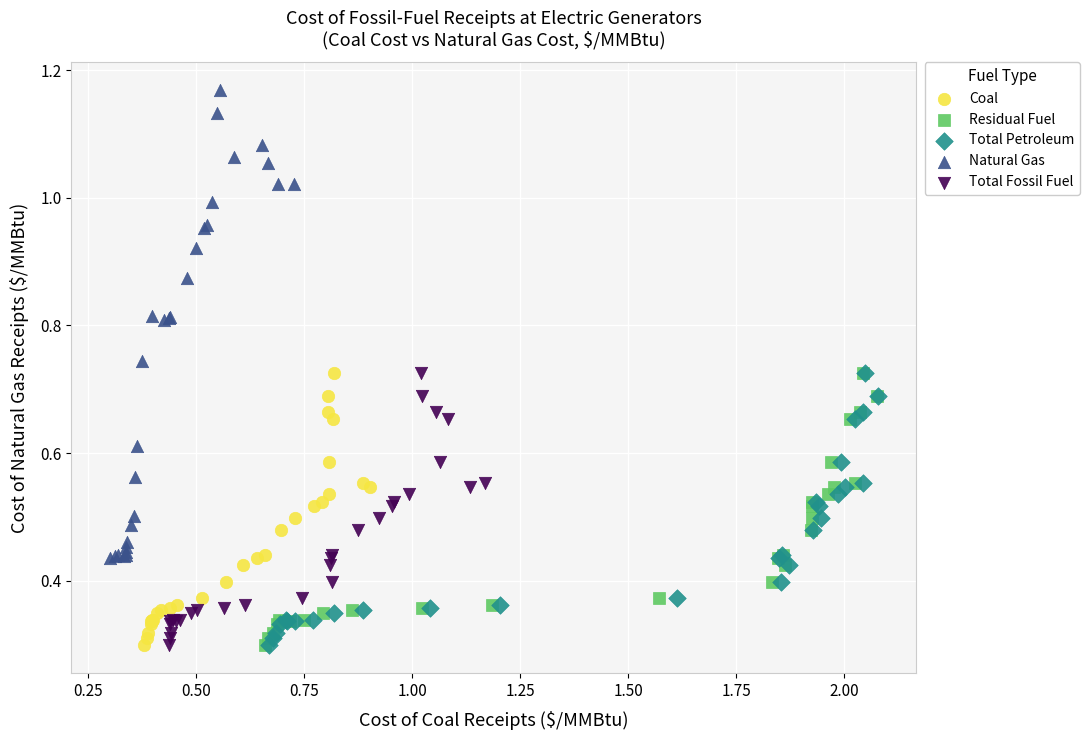

Which series contains the highest Y value?

Natural Gas